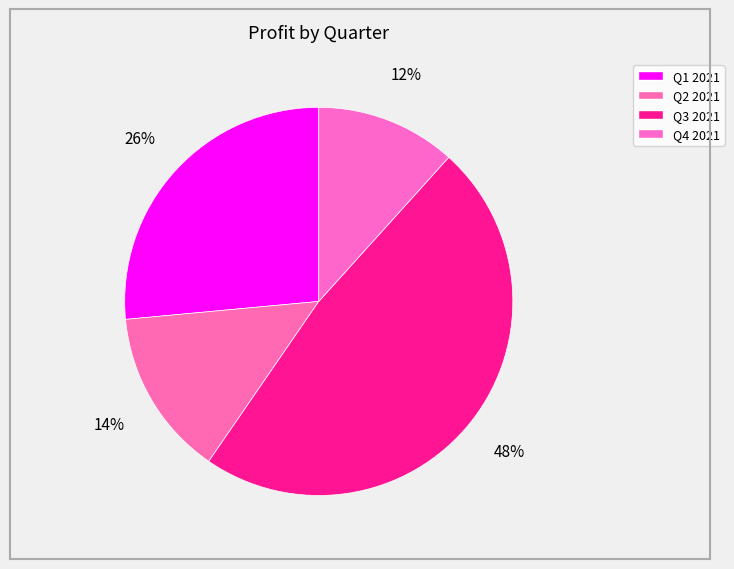

Do Q4 2021 and Q3 2021 together represent more than half of the pie?

Yes